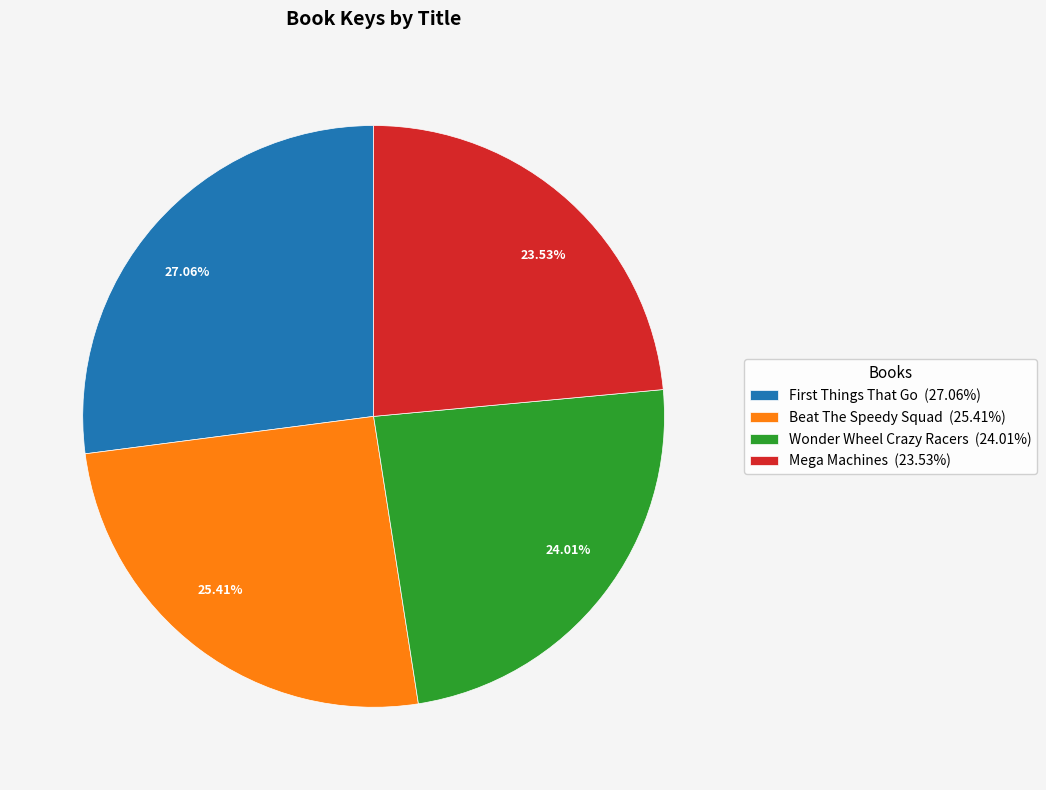

What percentage is NOT represented by Wonder Wheel Crazy Racers?

76.0%